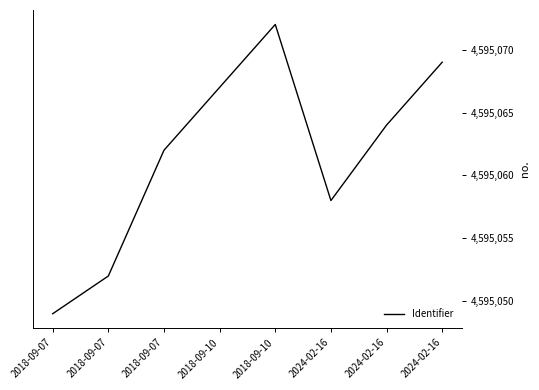

Rank the categories by value from highest to lowest.

2018-09-10, 2024-02-16, 2018-09-10, 2024-02-16, 2018-09-07, 2024-02-16, 2018-09-07, 2018-09-07